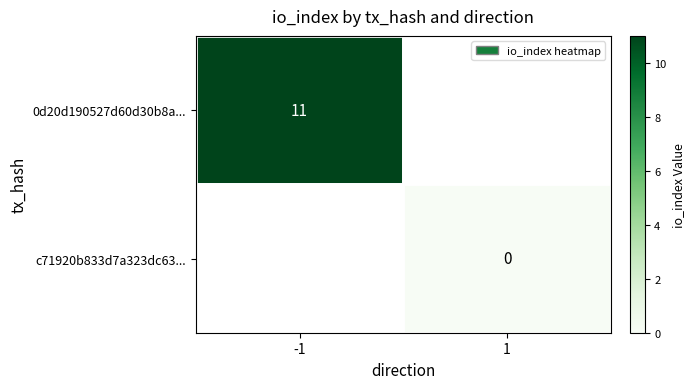

True or false: 0d20d190527d60d30b8a... has a value of 7 at -1.

False